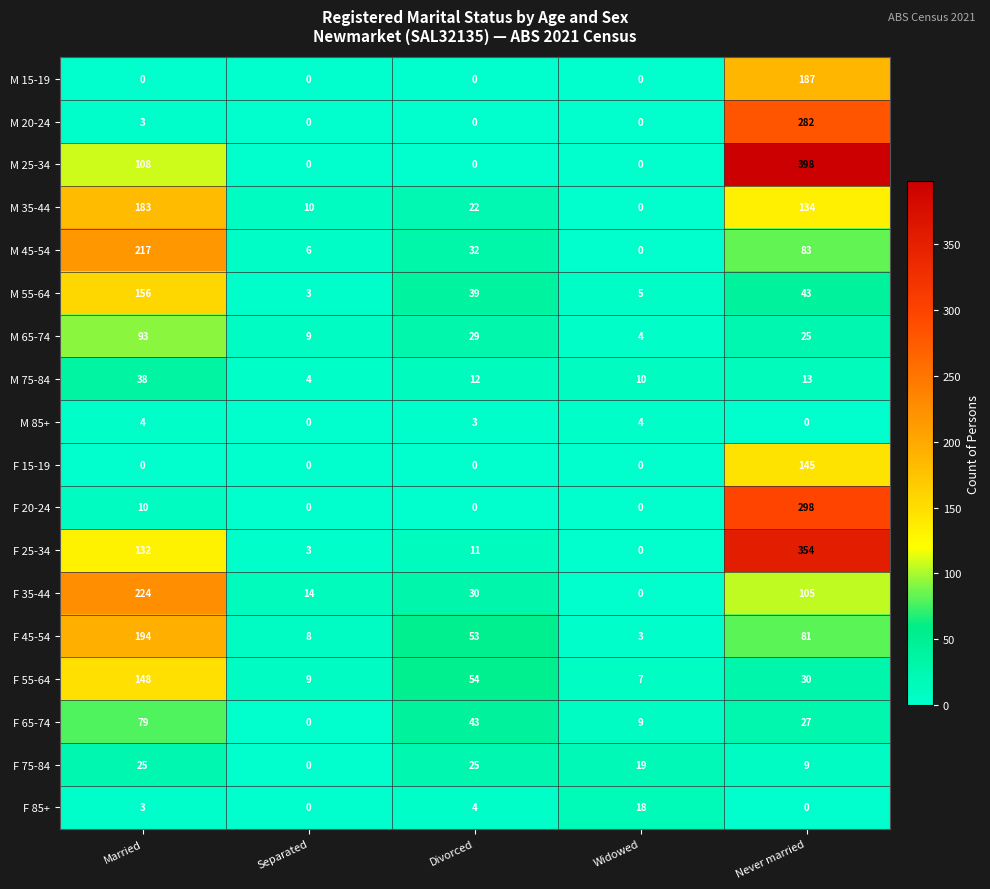

Rank the series by their maximum value, from highest to lowest.

M 25-34, F 25-34, F 20-24, M 20-24, F 35-44, M 45-54, F 45-54, M 15-19, M 35-44, M 55-64, F 55-64, F 15-19, M 65-74, F 65-74, M 75-84, F 75-84, F 85+, M 85+